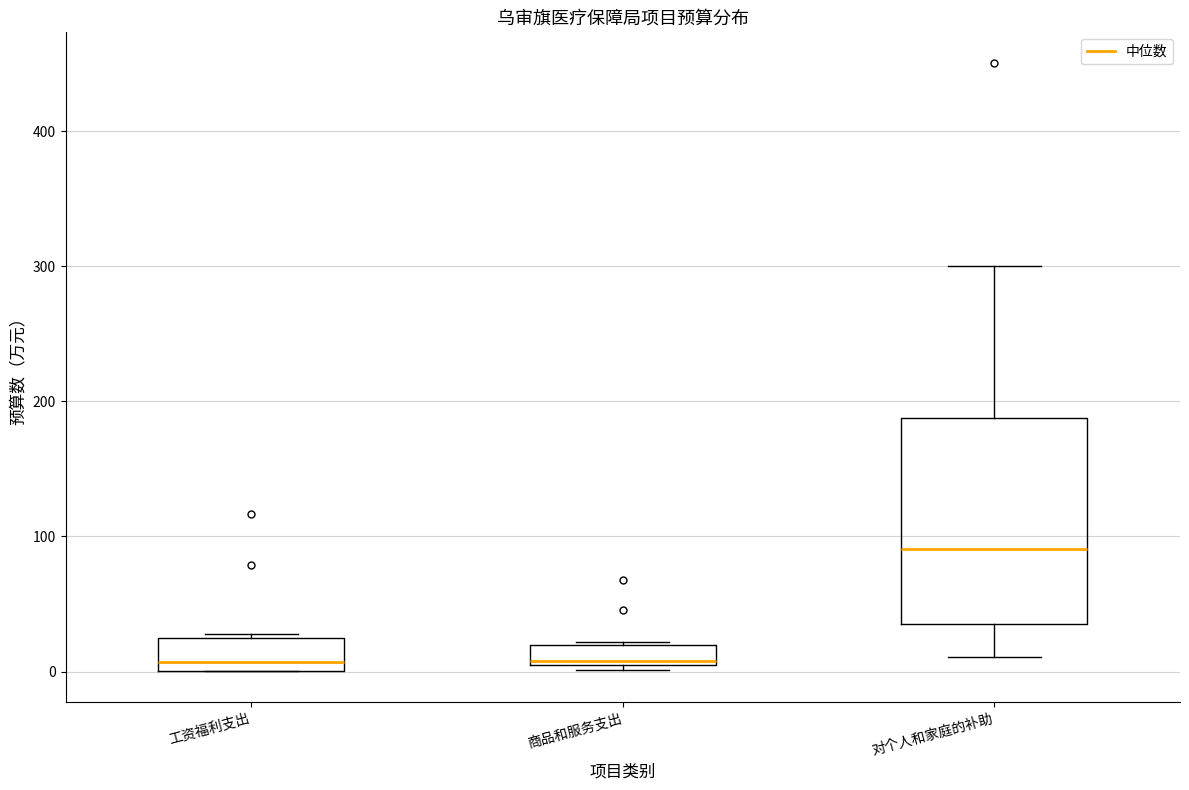

Where does the median line of the box for 商品和服务支出 sit on the y-axis? The values are not printed on the chart, so give them approximately, as read against the axis.

10